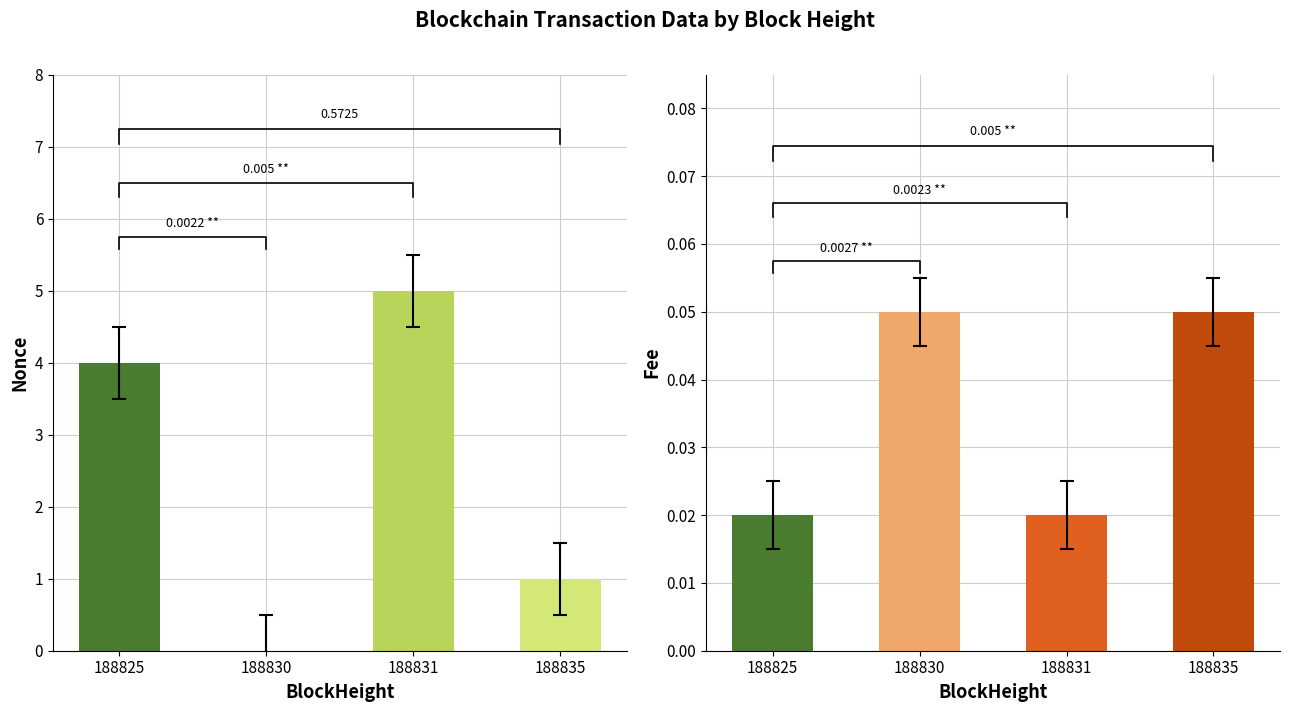

Between 188825 and 188835, which series saw the biggest shift?

Nonce